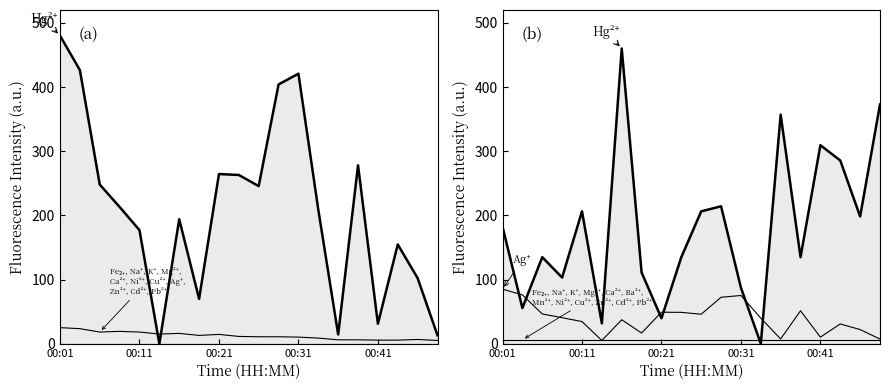

True or false: pressure has more than 2 points higher than both neighbors.

True